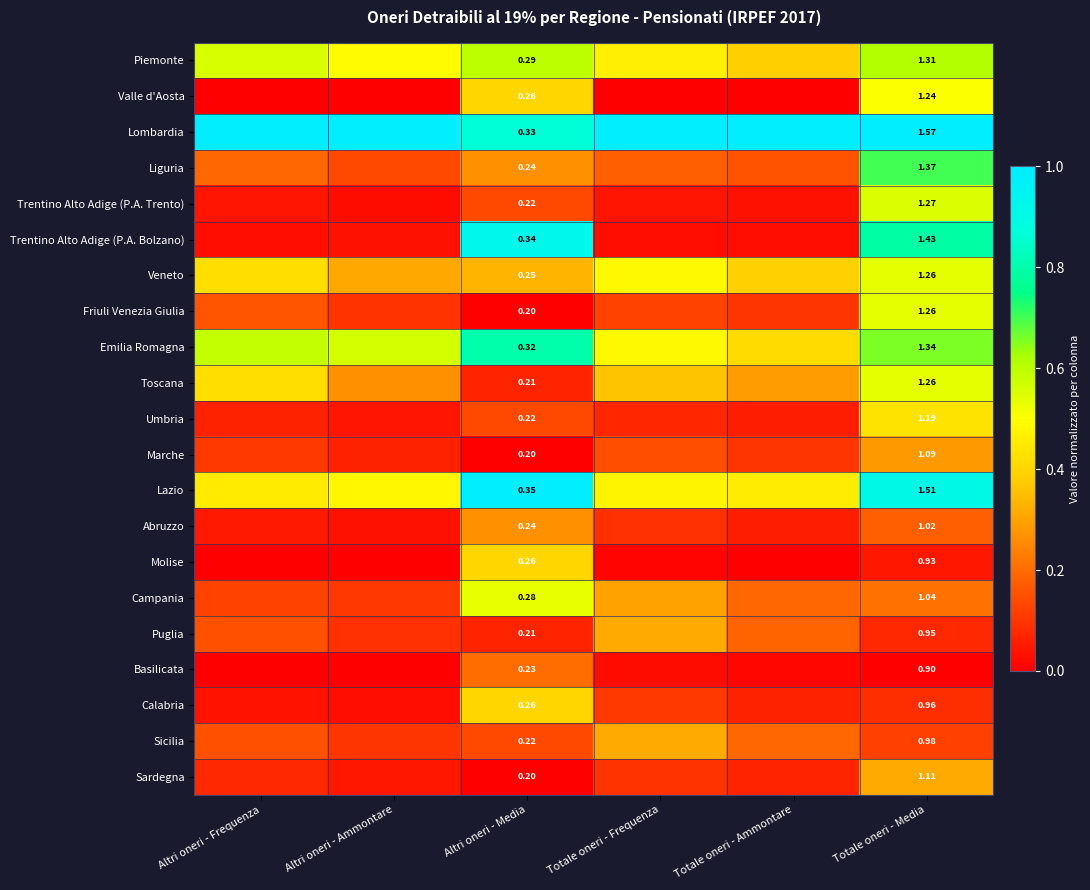

Is it true that Puglia equals 0.1 at Altri oneri - Ammontare?

True